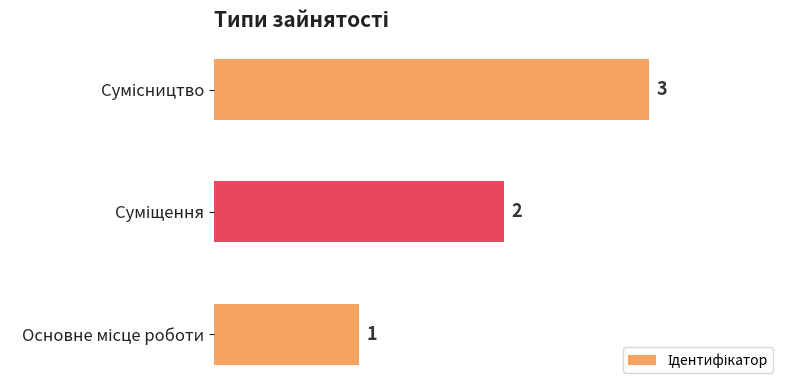

What is the greatest value displayed?

3